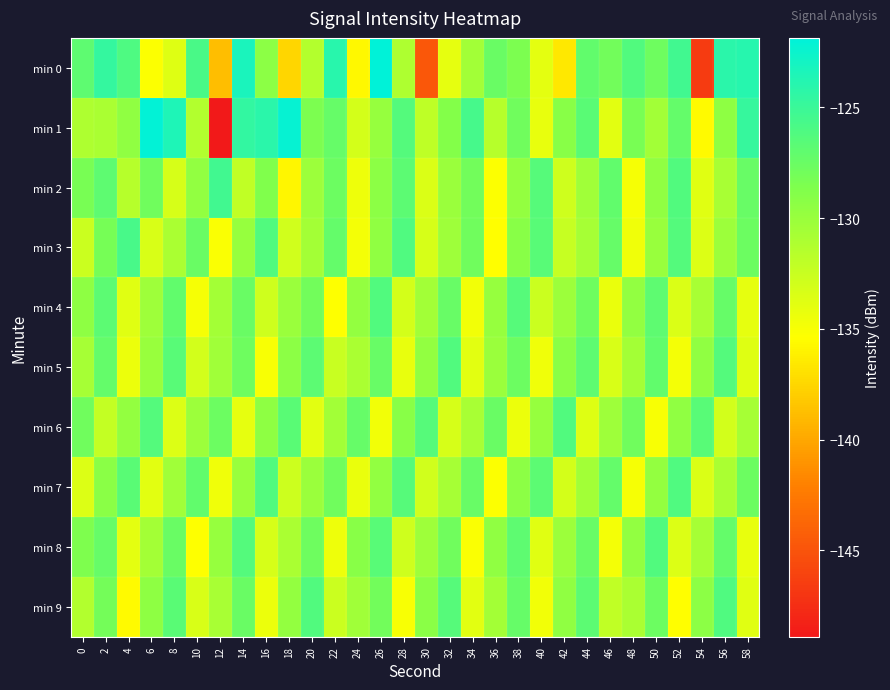

Which has a higher value, 34 or 20?

34